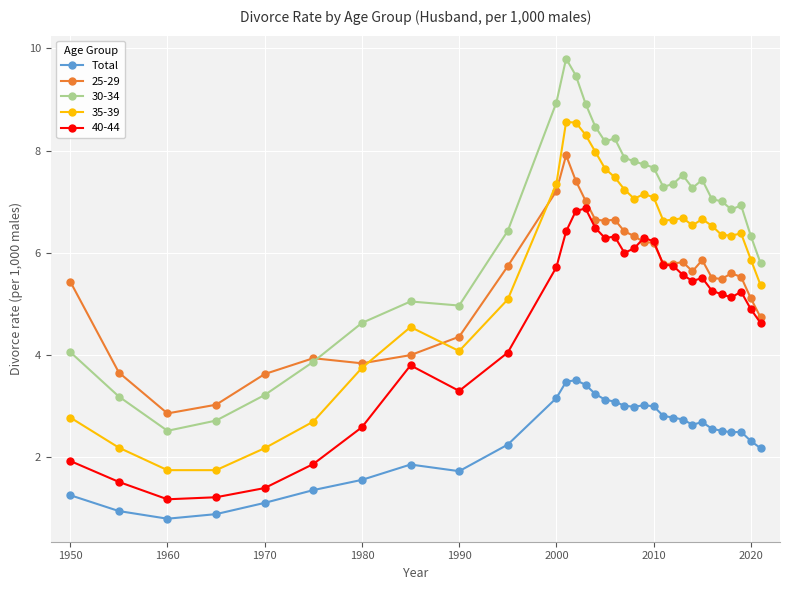

What is the smallest value displayed?

0.8